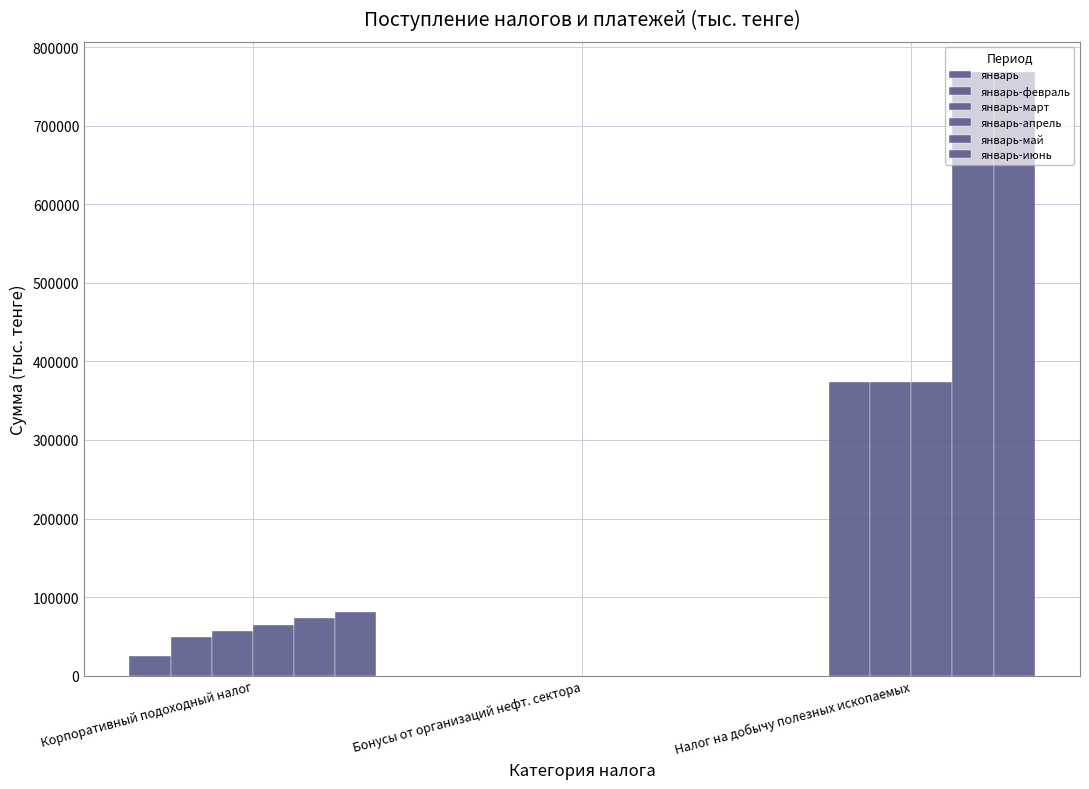

Rank the series by their maximum value, from lowest to highest.

январь, январь-февраль, январь-март, январь-апрель, январь-май, январь-июнь